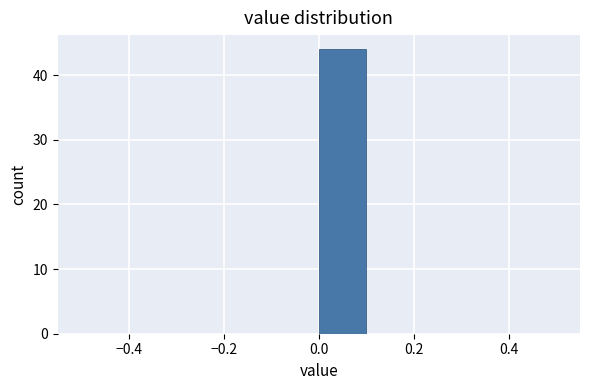

Reading left to right, list every bar in this chart as the range it spans on the x-axis followed by its height. The values are not printed on the chart, so give them approximately, as read against the axis.

-0.5 to -0.4: 0
-0.4 to -0.3: 0
-0.3 to -0.2: 0
-0.2 to -0.1: 0
-0.1 to 0.0: 0
0.0 to 0.1: 44
0.1 to 0.2: 0
0.2 to 0.3: 0
0.3 to 0.4: 0
0.4 to 0.5: 0